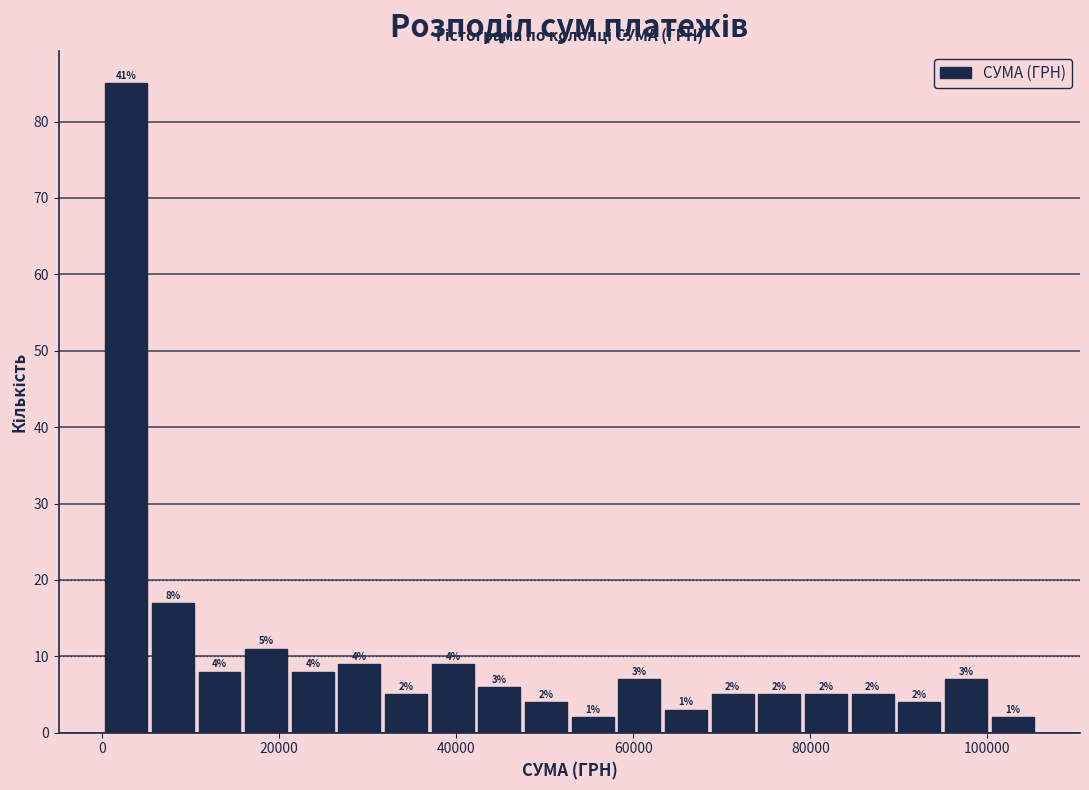

Read against the x-axis, roughly where is the centre of the tallest bar?

2000